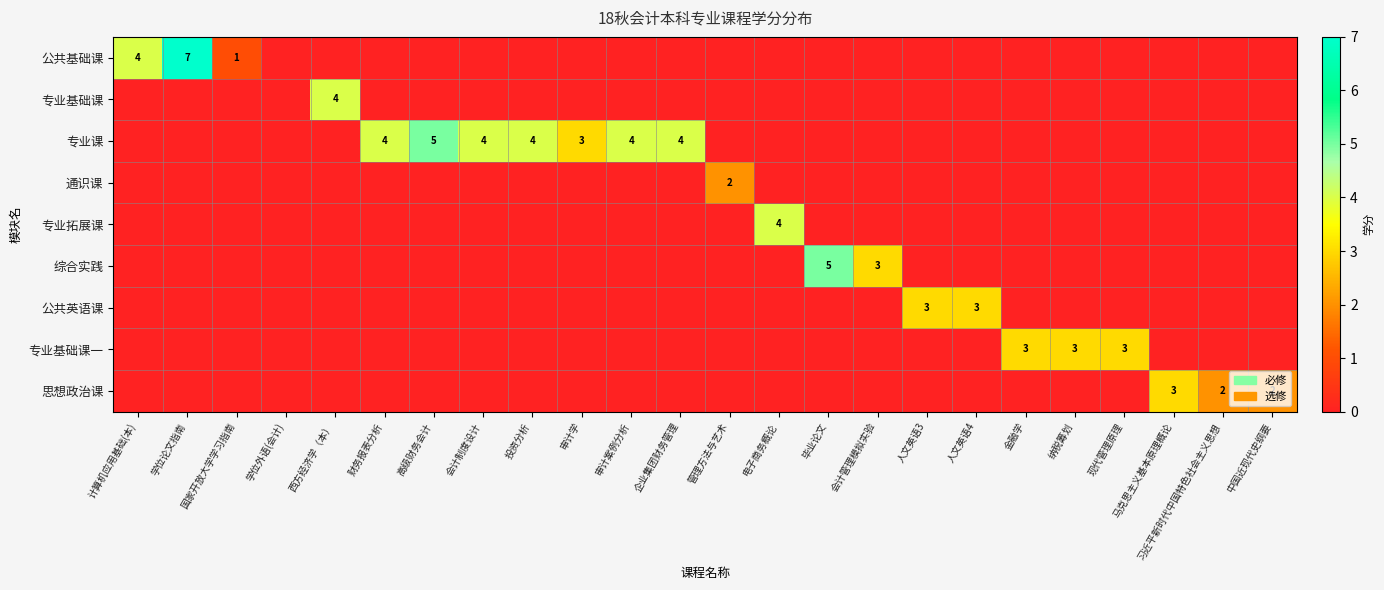

True or false: 专业课 has a value of 4 at 会计制度设计.

True